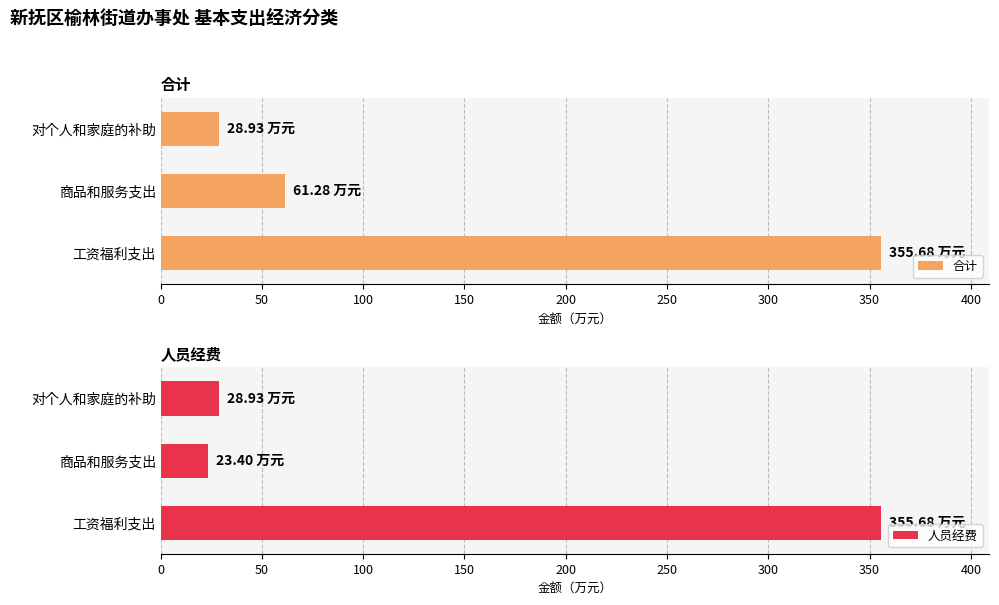

Rank the series by their maximum value, from highest to lowest.

合计, 人员经费